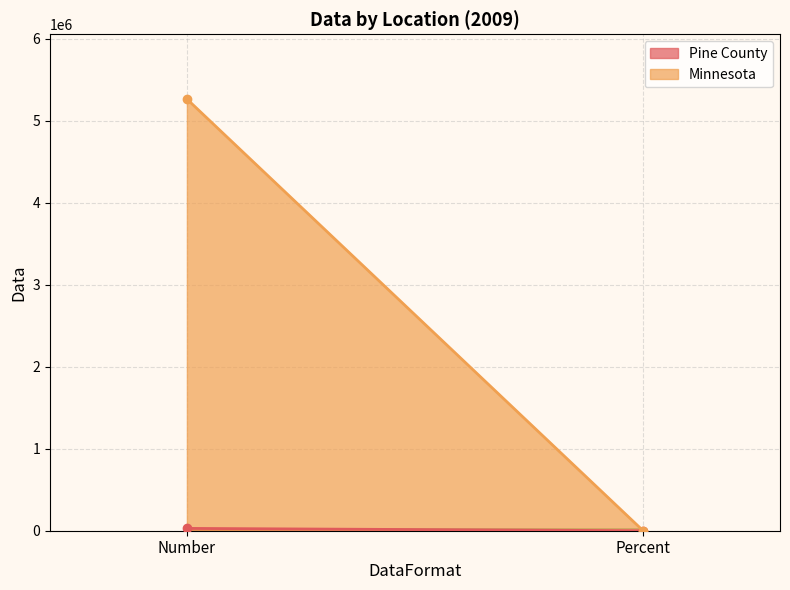

What is the greatest value displayed?

5266214